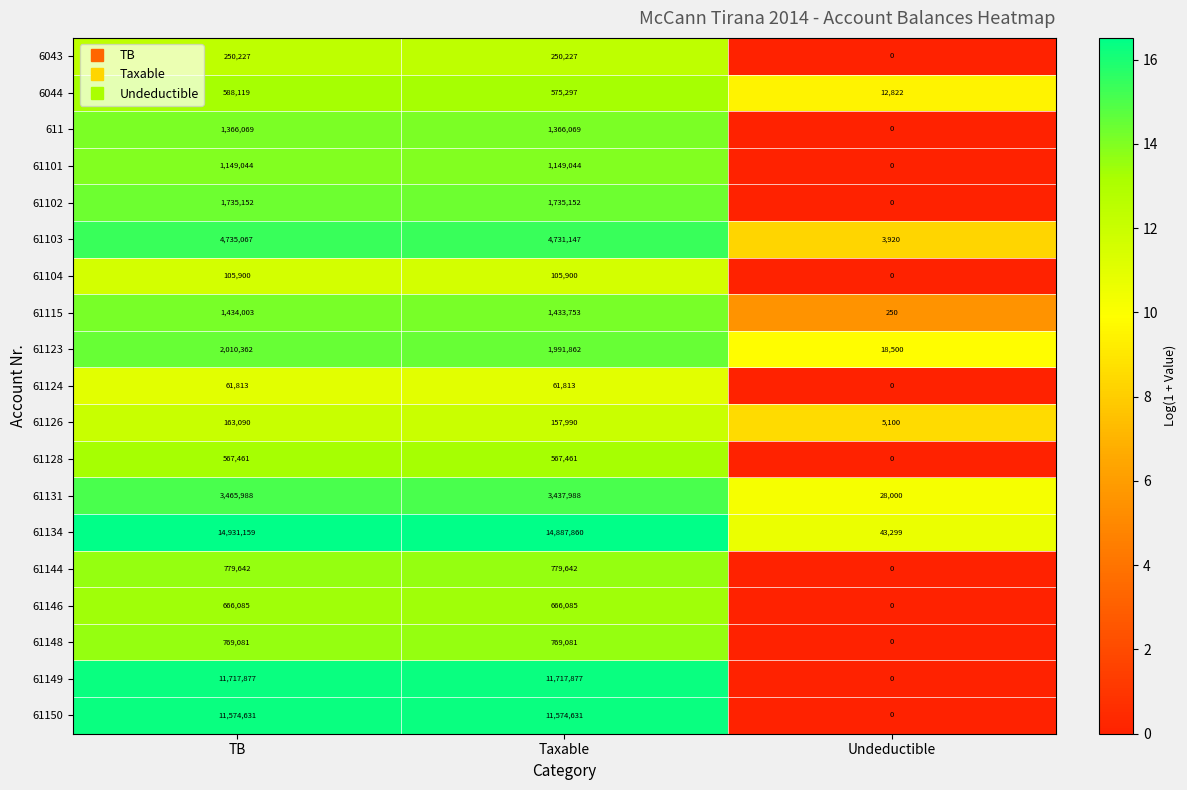

Count the 6043 values in the range 0 to 250227.

3